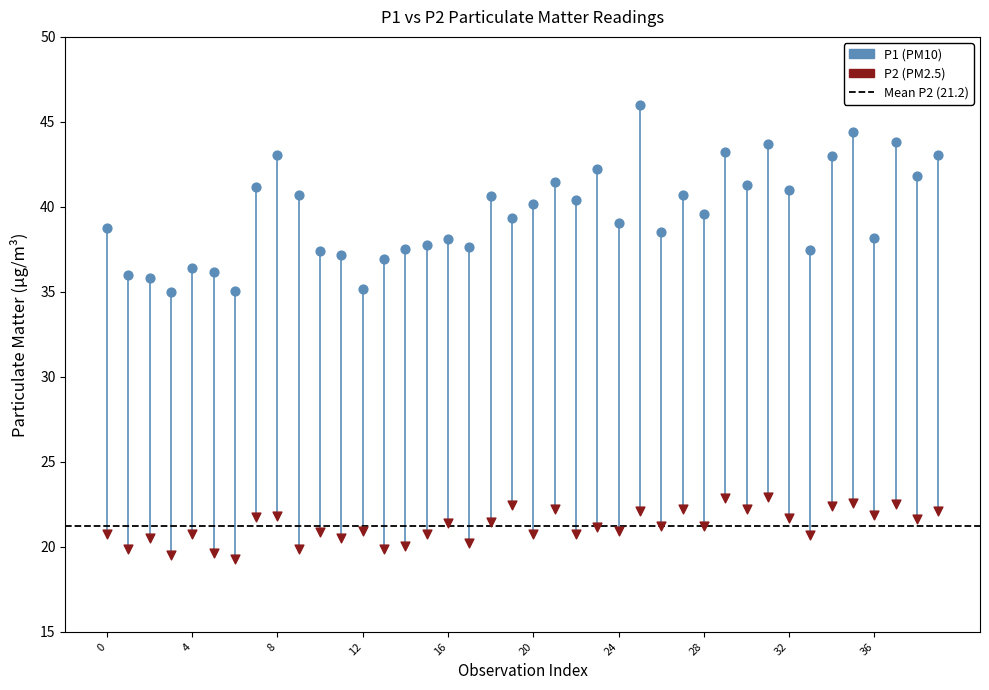

Across all data points, what is the range of Y values (max minus min)?

26.7